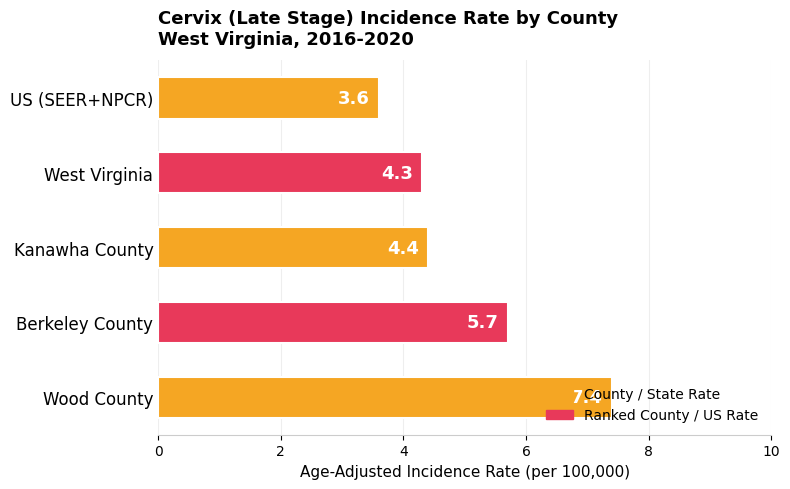

How many series are shown in this chart?

1